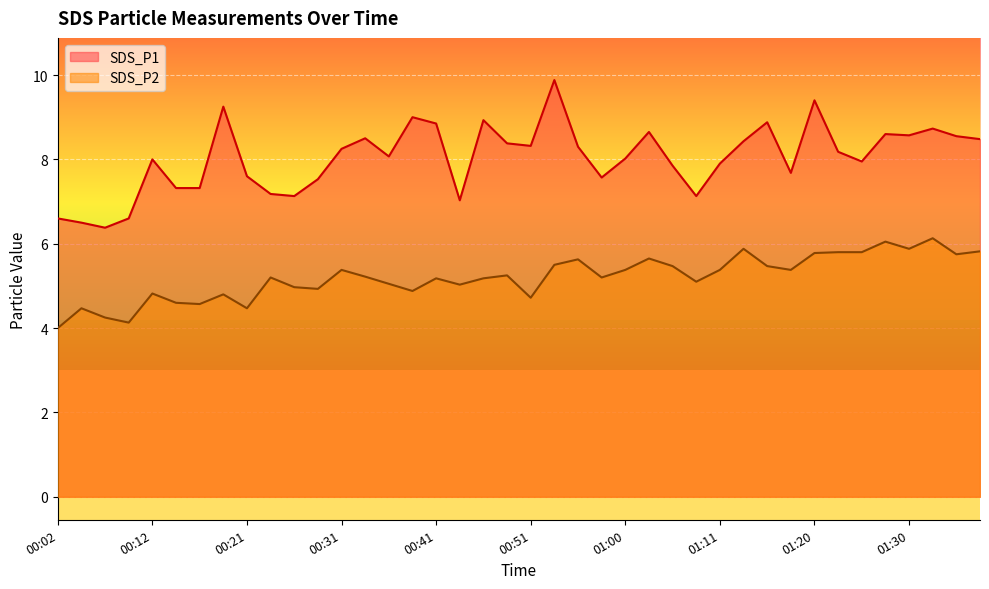

Which category has the highest value in the SDS_P1 series?

00:53